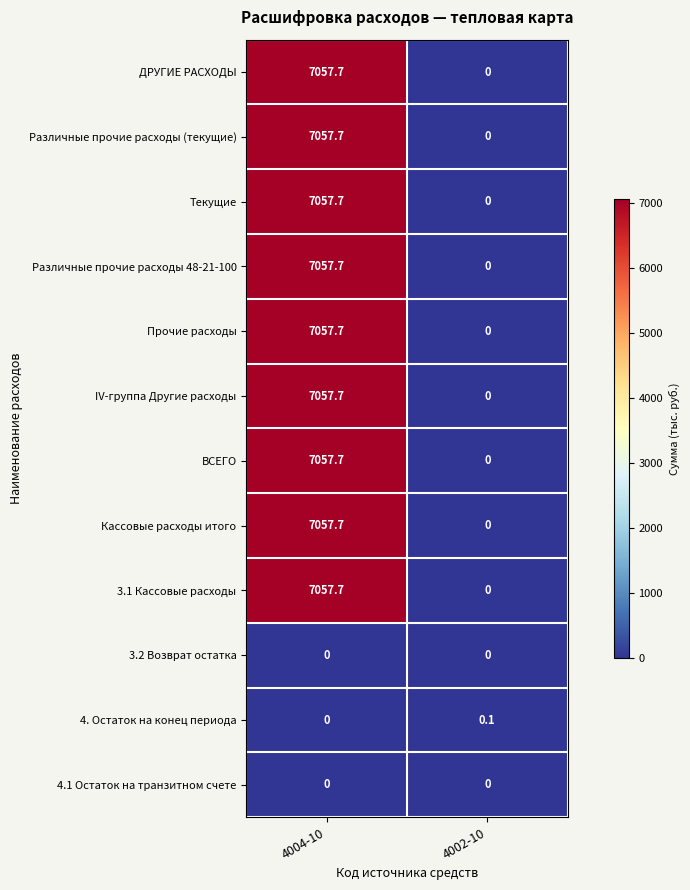

Reading right to left, extract all data points from this chart.

ДРУГИЕ РАСХОДЫ: 4002-10=0.0	4004-10=7057.7
Различные прочие расходы (текущие): 4002-10=0.0	4004-10=7057.7
Текущие: 4002-10=0.0	4004-10=7057.7
Различные прочие расходы 48-21-100: 4002-10=0.0	4004-10=7057.7
Прочие расходы: 4002-10=0.0	4004-10=7057.7
IV-группа Другие расходы: 4002-10=0.0	4004-10=7057.7
ВСЕГО: 4002-10=0.0	4004-10=7057.7
Кассовые расходы итого: 4002-10=0.0	4004-10=7057.7
3.1 Кассовые расходы: 4002-10=0.0	4004-10=7057.7
3.2 Возврат остатка: 4002-10=0.0	4004-10=0.0
4. Остаток на конец периода: 4002-10=0.1	4004-10=0.0
4.1 Остаток на транзитном счете: 4002-10=0.0	4004-10=0.0